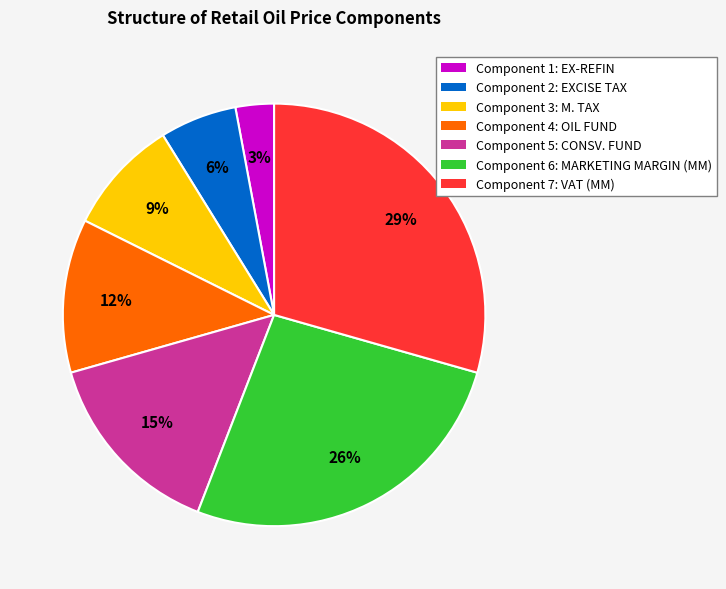

Which category has the smallest portion of the pie?

Component 1: EX-REFIN